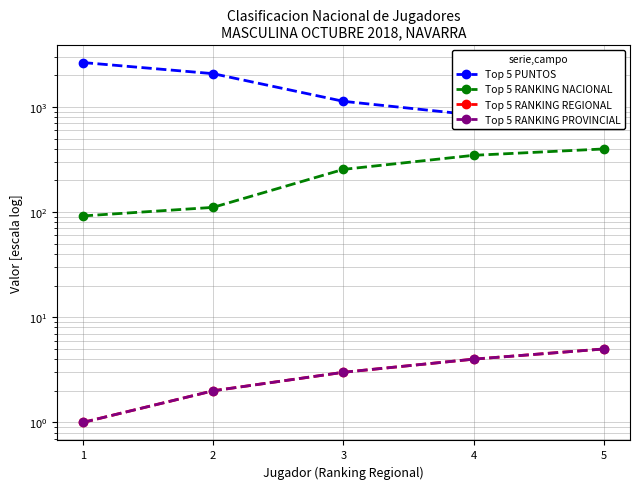

True or false: Top 5 RANKING REGIONAL has more than 1 interior local peaks.

False